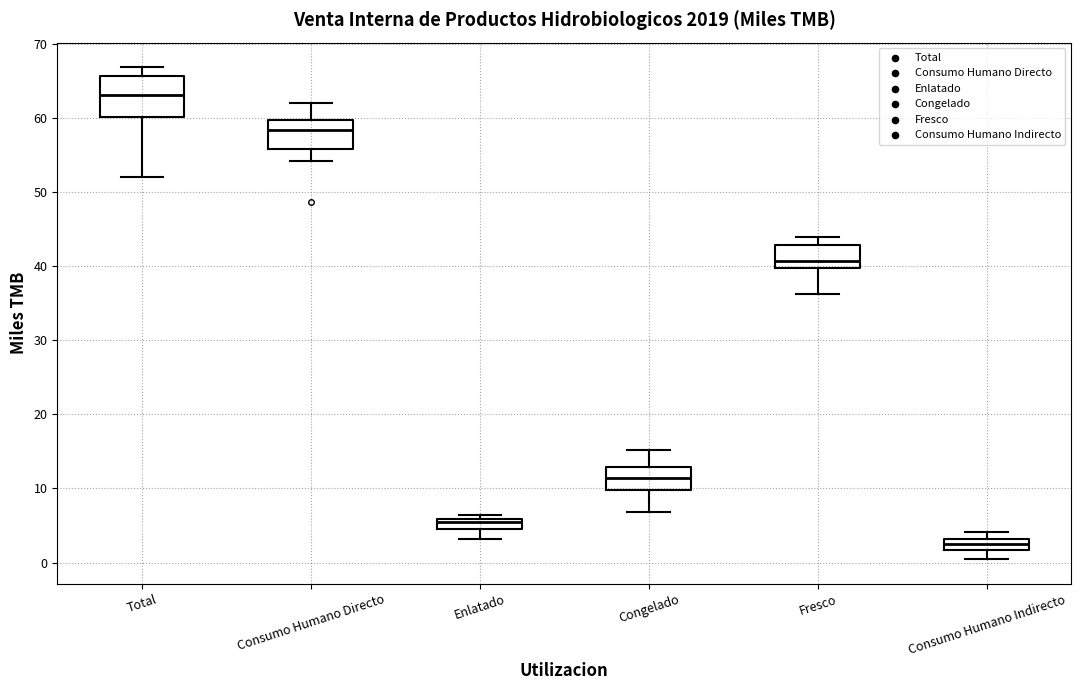

Which box is the tallest, from its lower edge to its upper edge?

Total